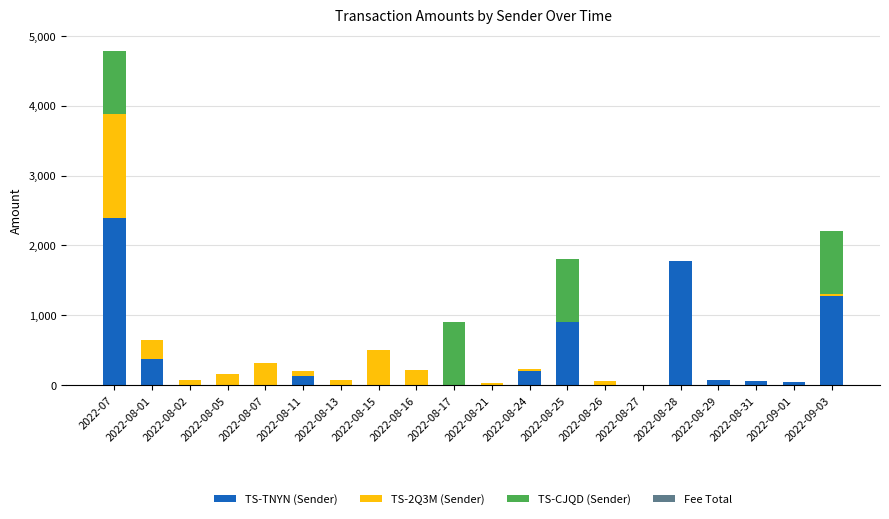

What is the maximum value for TS-TNYN (Sender)?

2399.1